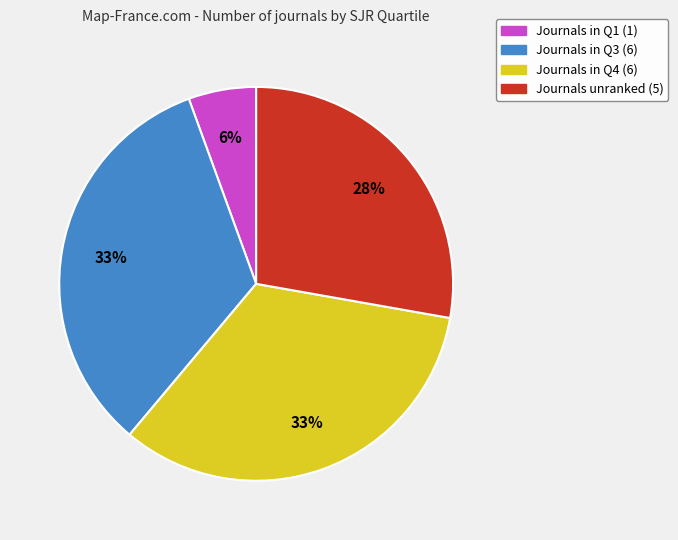

To the nearest percent, what is the average slice percentage?

25%